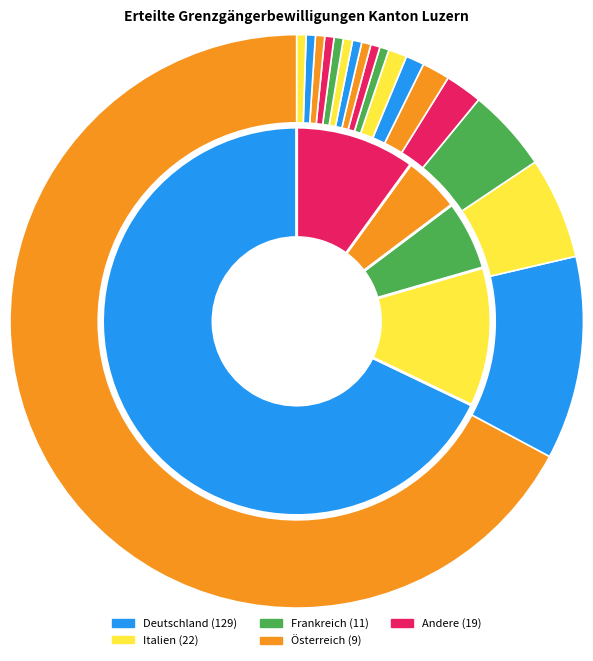

Is it true that Portugal is 13% of the pie?

False